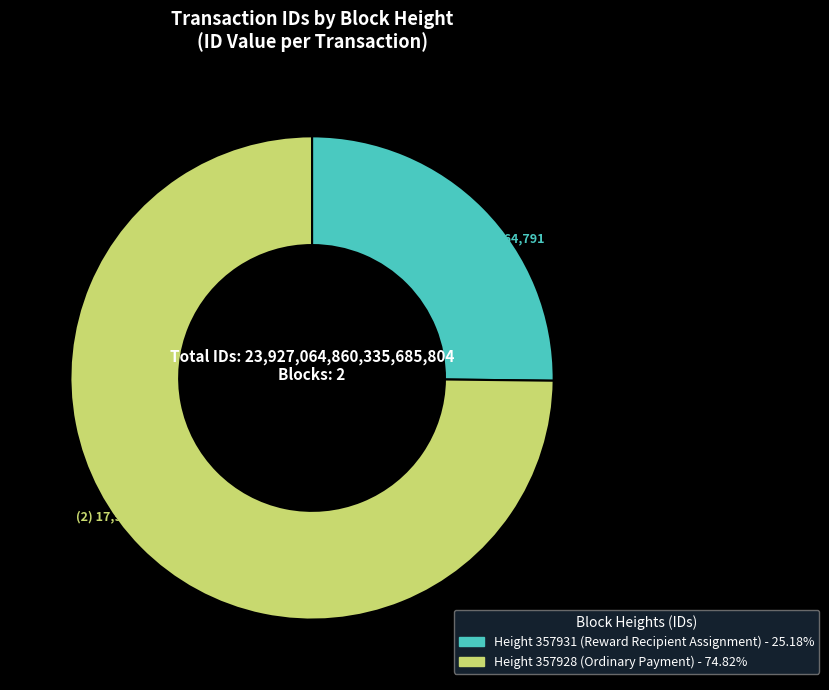

How many slices are in this pie chart?

2